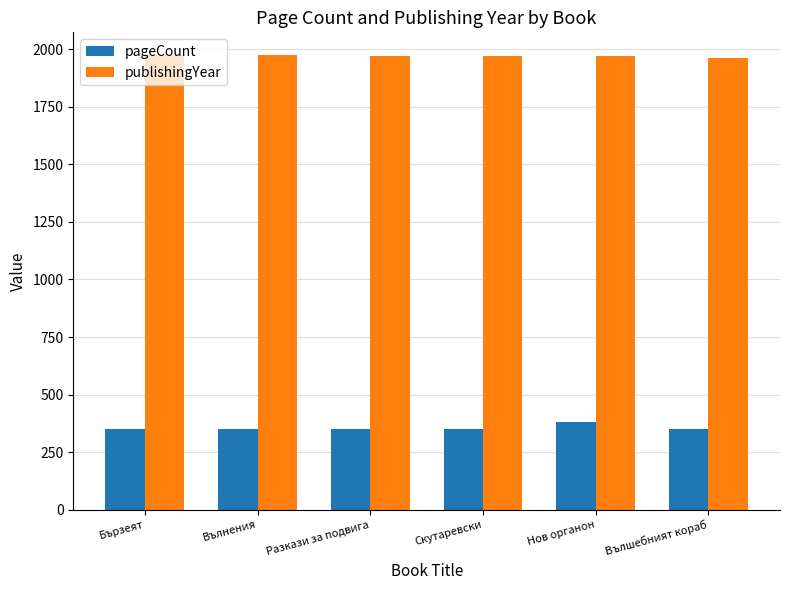

What is the highest value of the publishingYear series?

1974